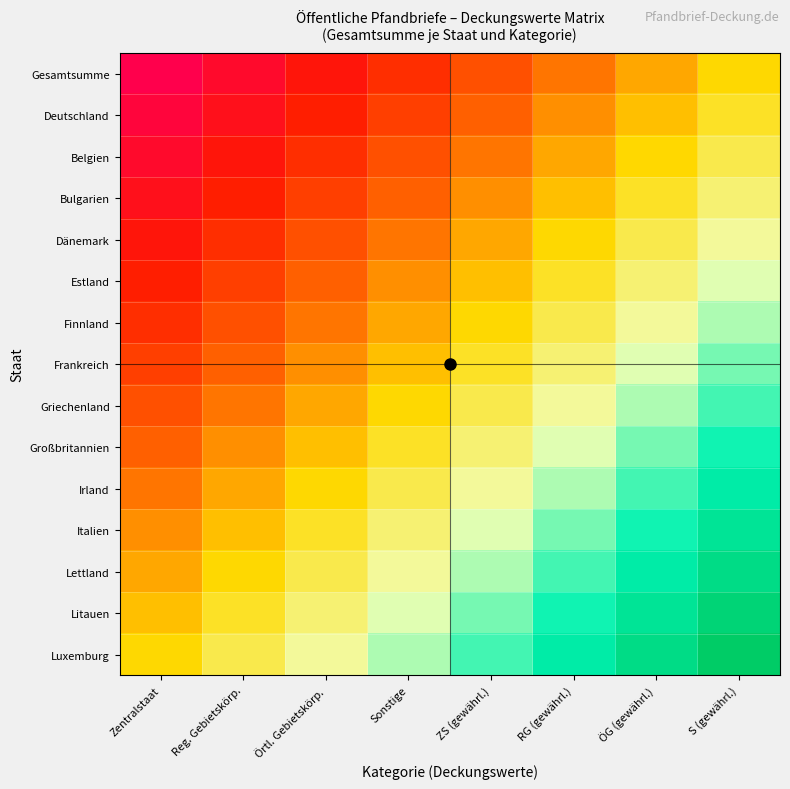

At how many categories does at least one series exceed 0?

7